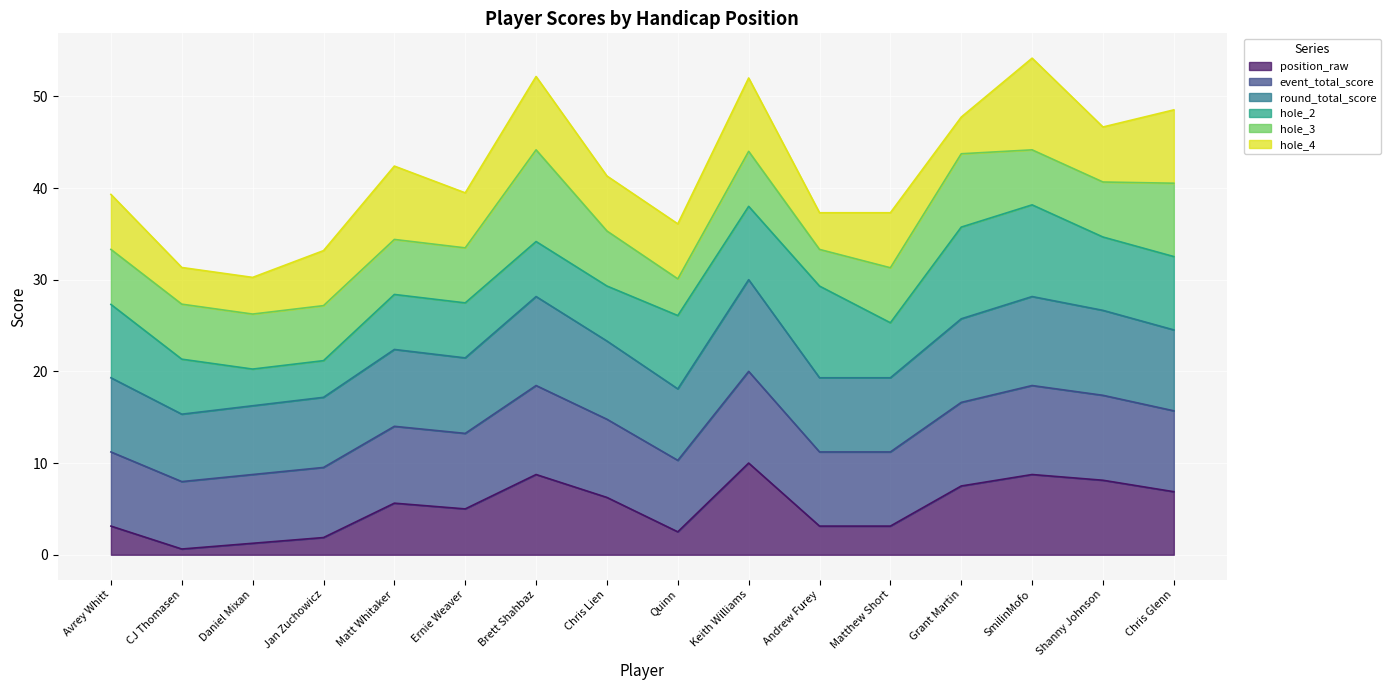

Is it true that position_raw equals 0.2 at CJ Thomasen?

False